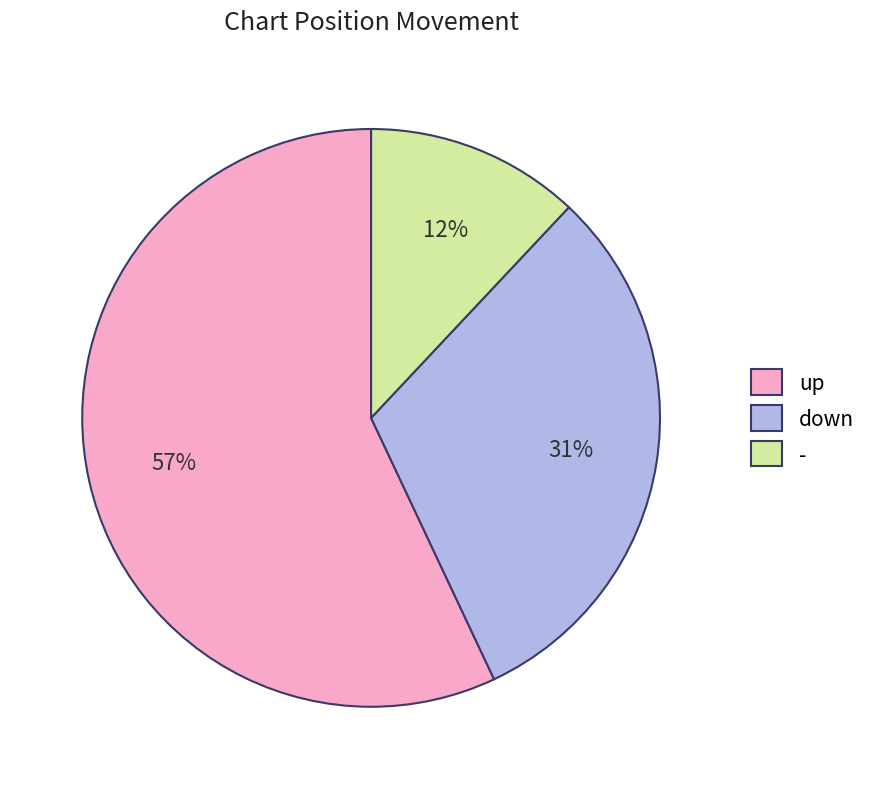

Count the number of slices in the pie.

3